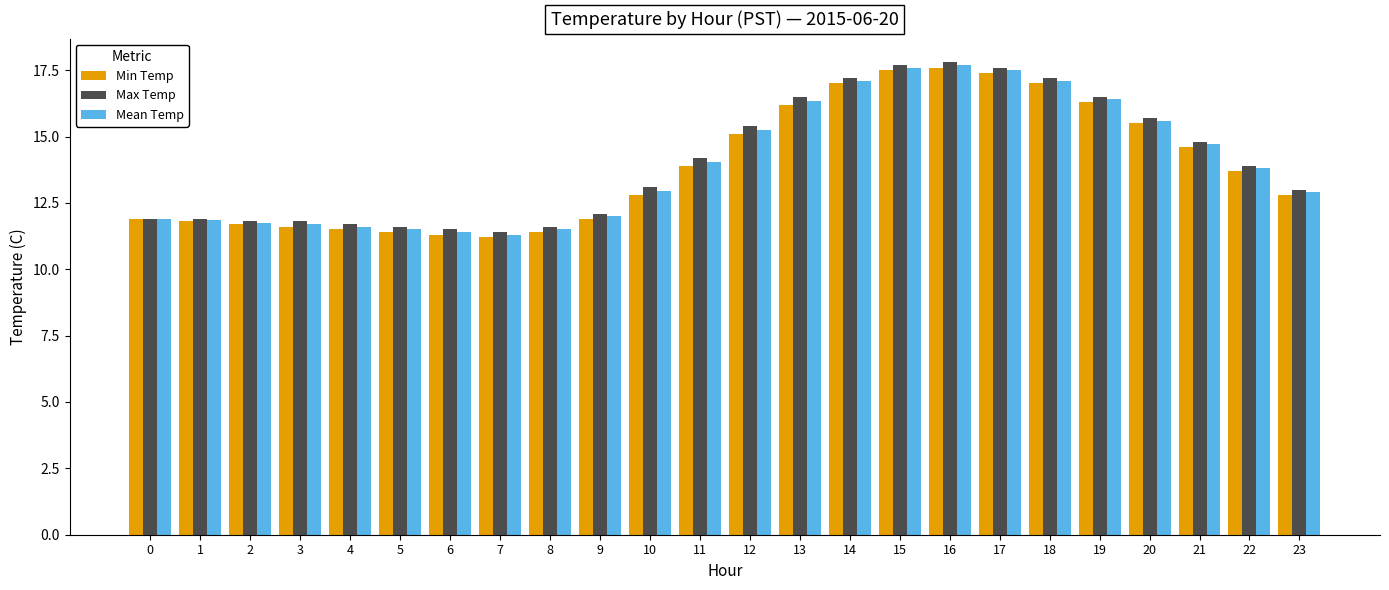

What is the difference between the maximum and minimum values in the Max Temp series?

6.4